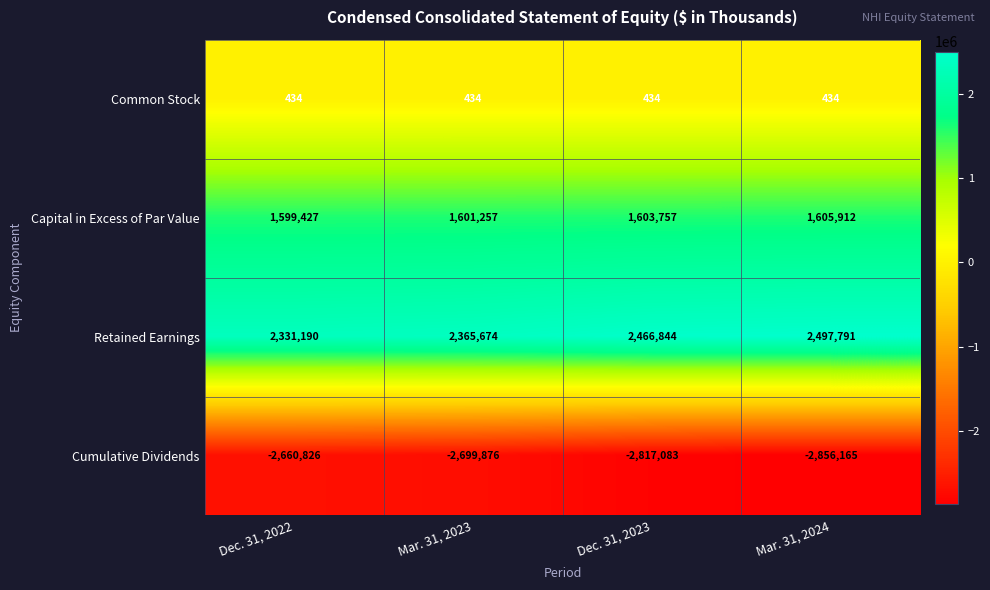

At how many categories does at least one series exceed 1987093?

4